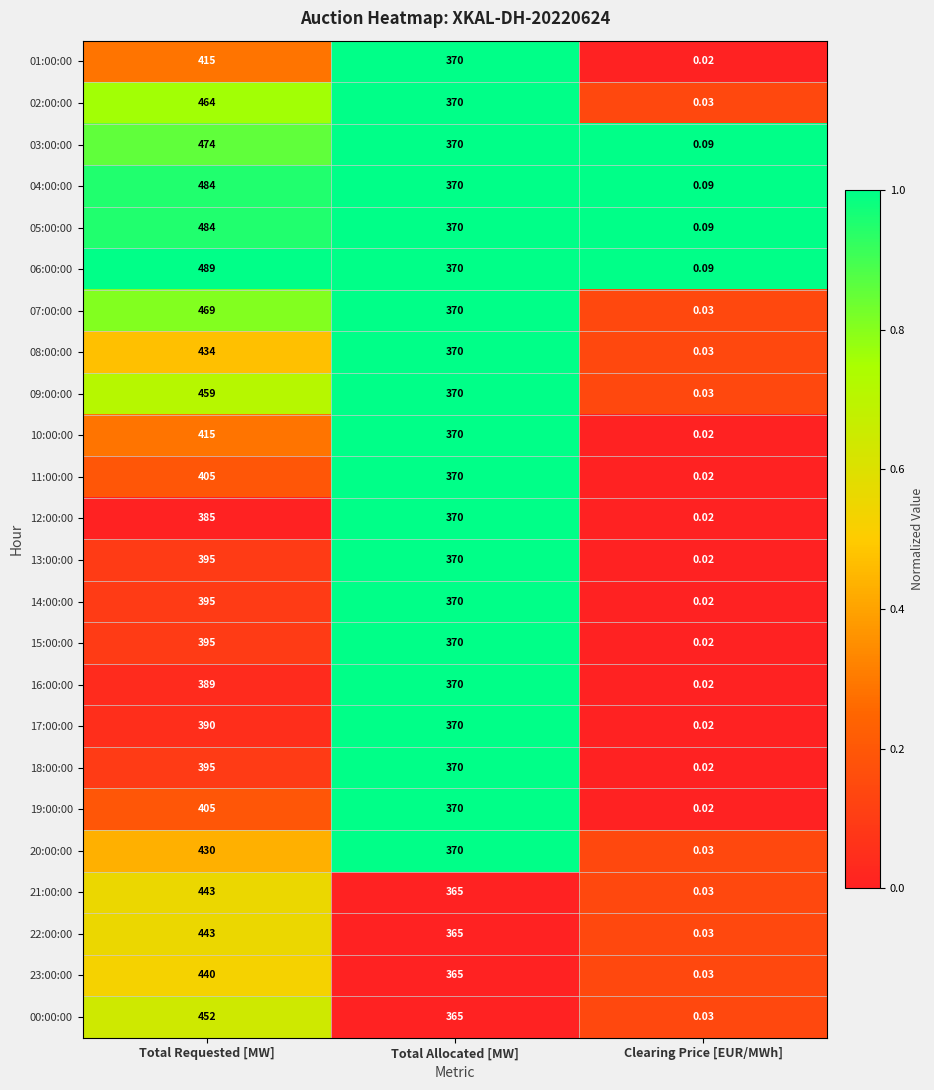

Is the value of 01:00:00 at Clearing Price [EUR/MWh] greater than the value of 12:00:00 at Total Allocated [MW]?

No